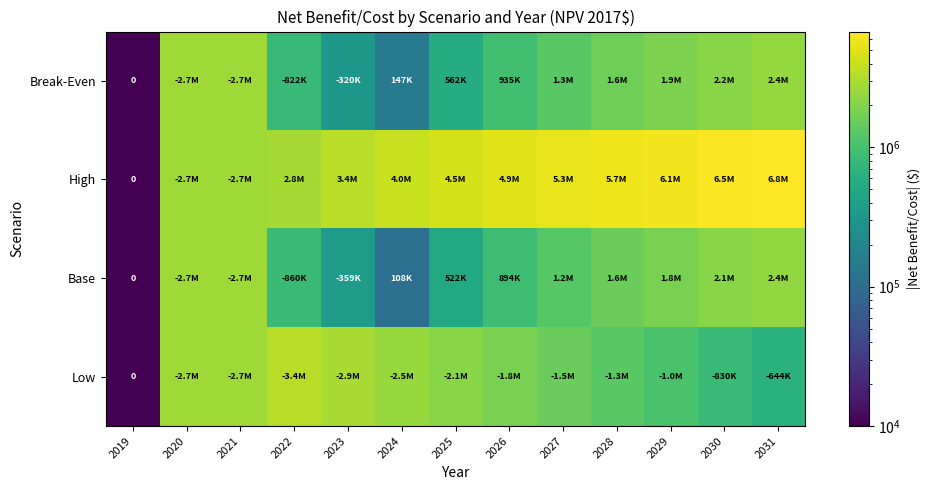

Which has a higher value, 2022 or 2026?

2026